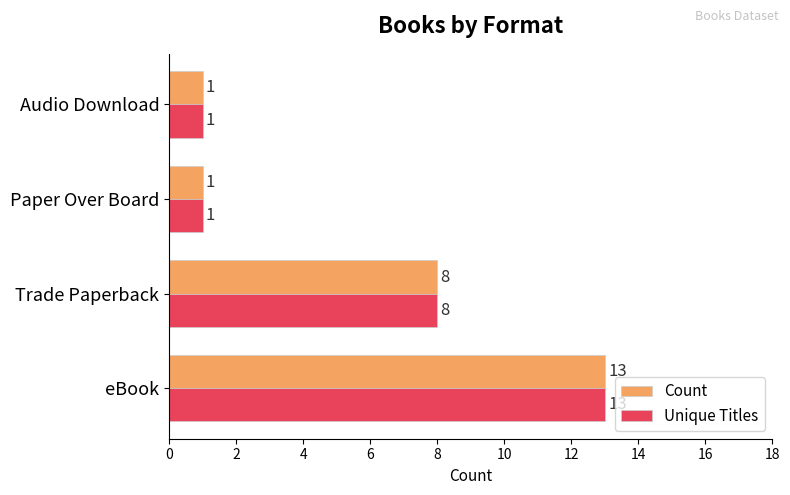

What is the minimum value shown in the chart?

1